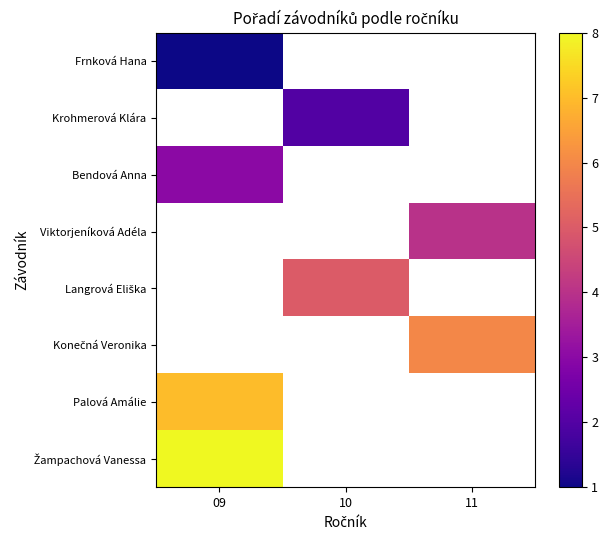

Between 09 and 10, which is larger?

10